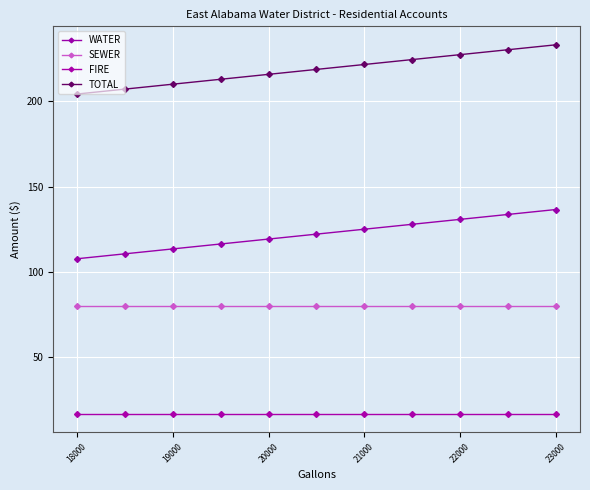

True or false: SEWER and WATER cross at least once.

False